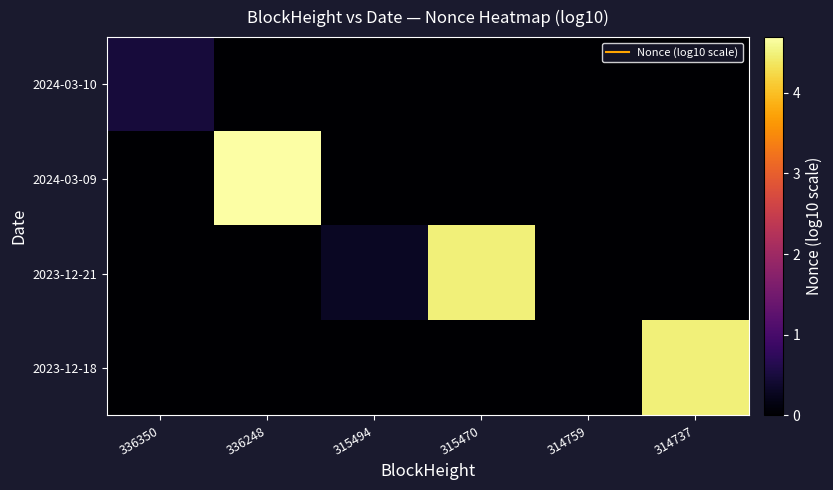

How many distinct data groups are displayed?

4